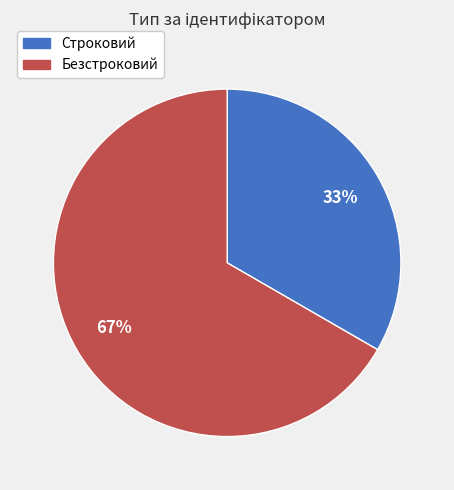

Which slice is the largest?

Безстроковий